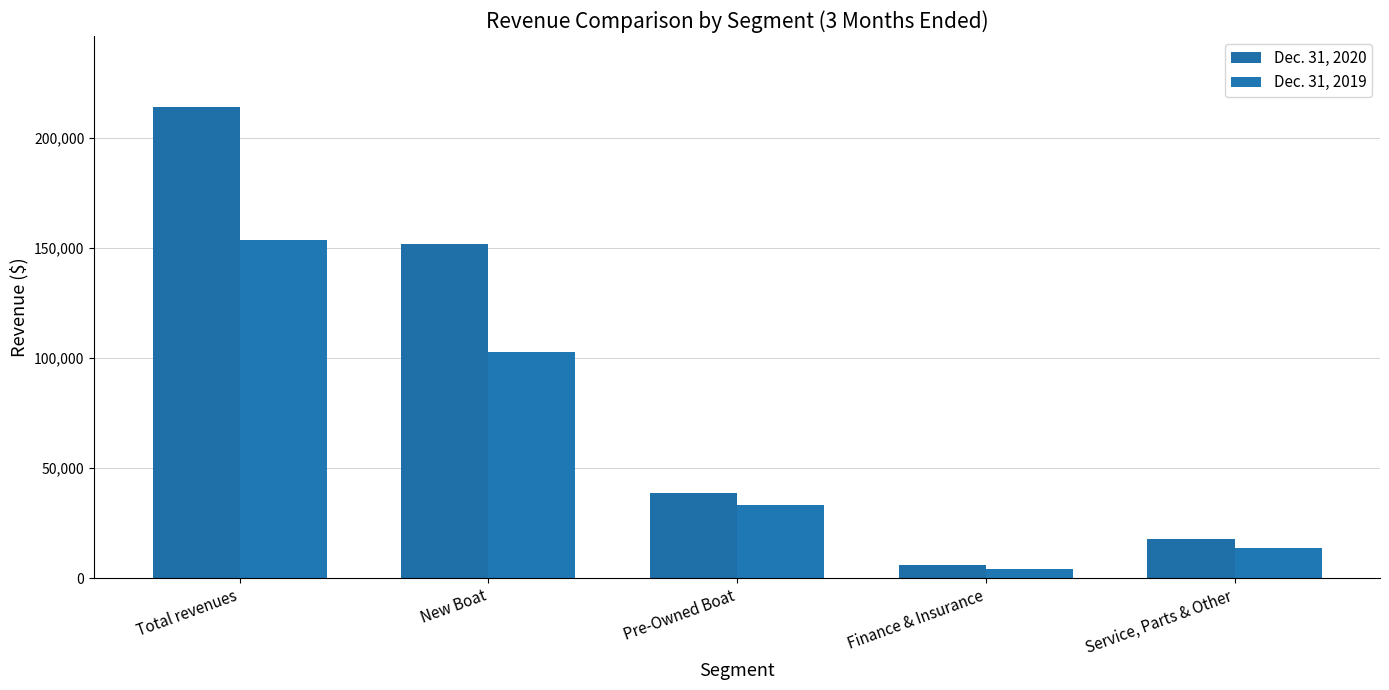

Which series has the largest total across all categories?

Dec. 31, 2020